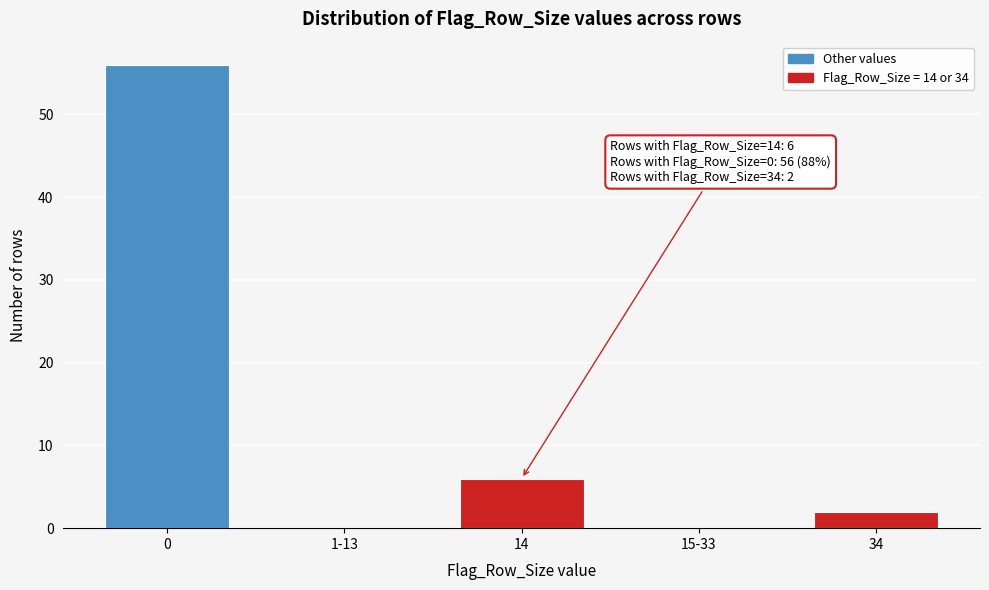

Reading left to right, what are all the values shown in this chart?

0=56	1-13=0	14=6	15-33=0	34=2